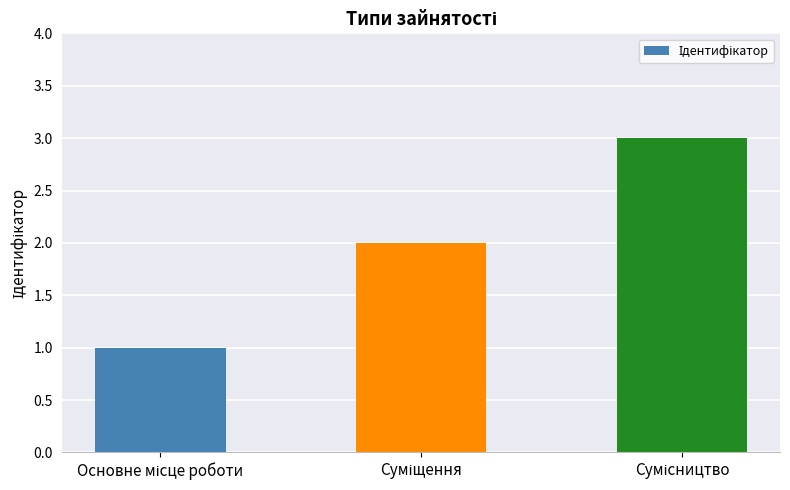

What is the maximum value shown in the chart?

3